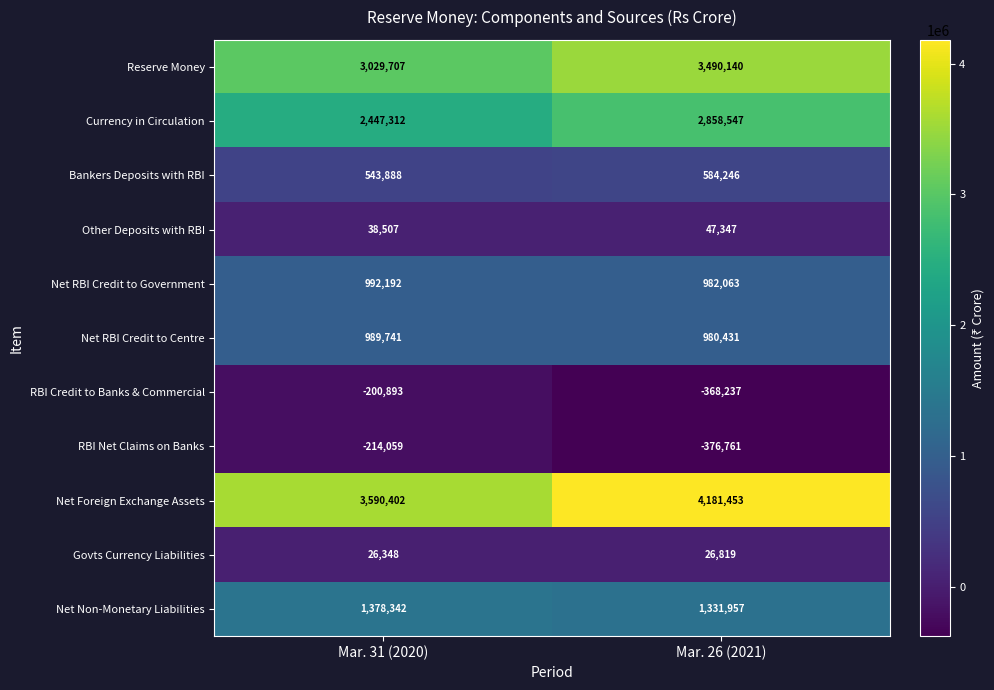

Is it true that Net RBI Credit to Government equals 252159 at Mar. 31 (2020)?

False